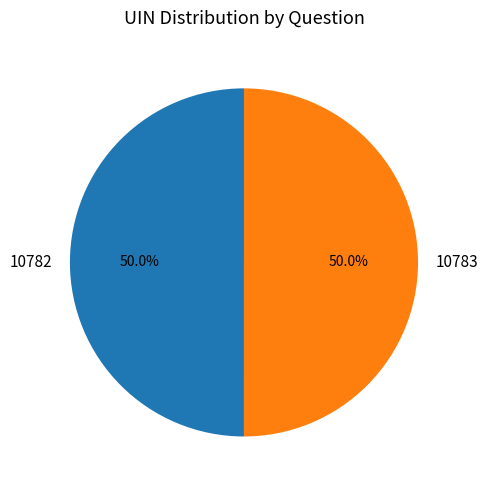

To the nearest percent, what portion does 10782 represent?

50%